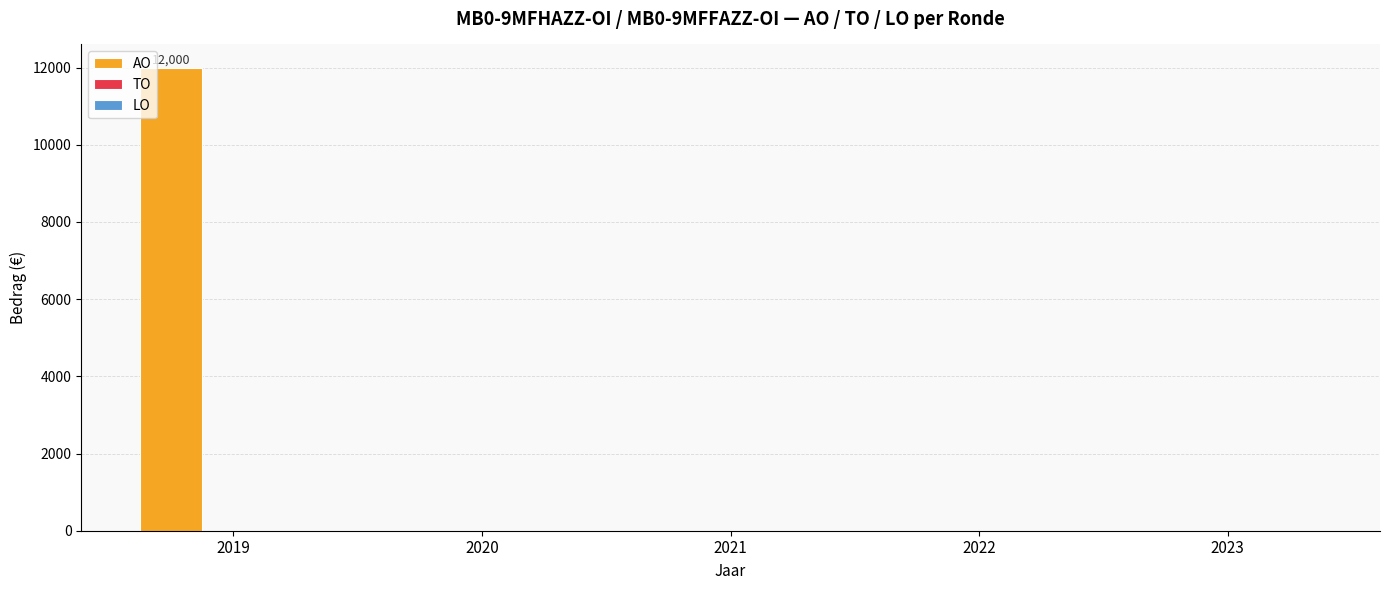

How many distinct data groups are displayed?

1